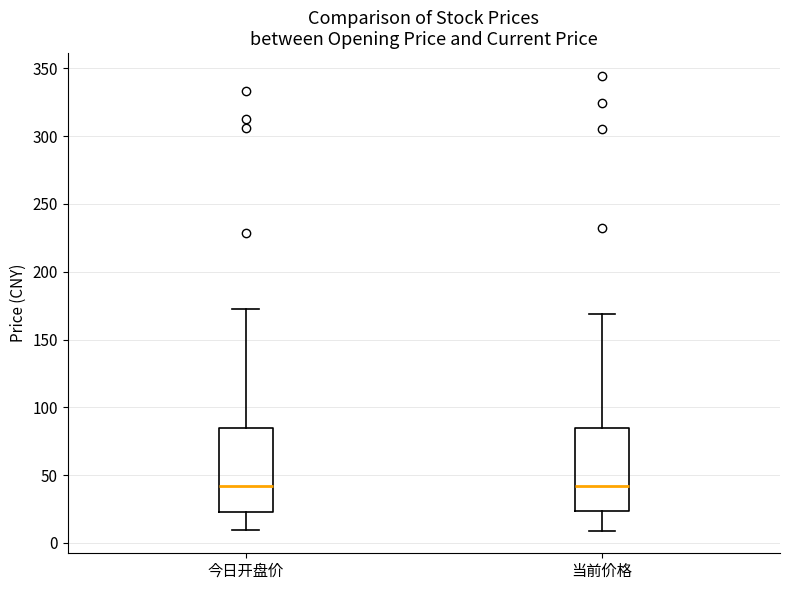

Reading left to right, read every box against the y-axis: the position of its median line, the range the box covers, and the ends of its whiskers. The values are not printed on the chart, so give them approximately, as read against the axis.

今日开盘价: median 40, box 25 to 85, whiskers 10 to 175
当前价格: median 40, box 25 to 85, whiskers 10 to 170